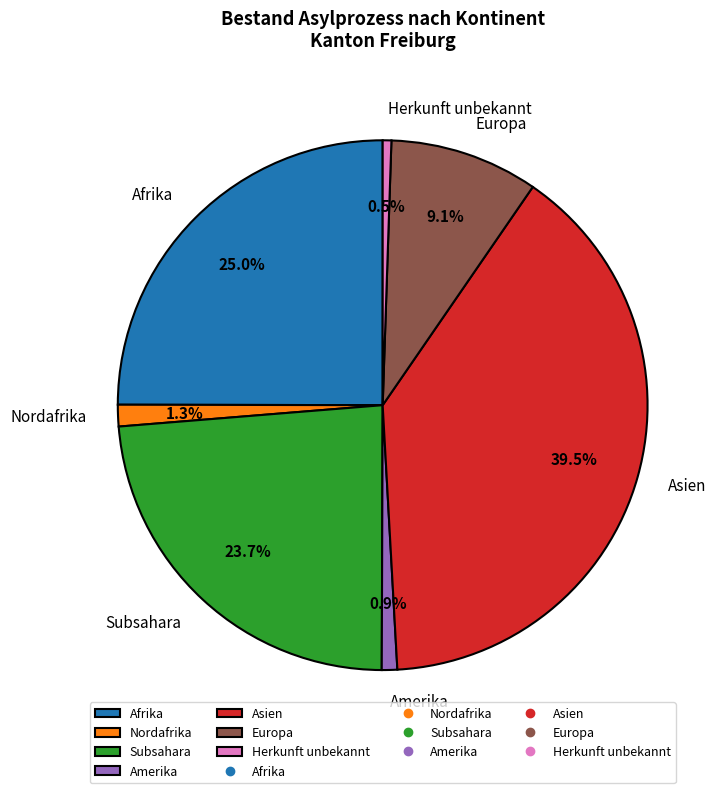

True or false: Nordafrika accounts for 1% of the total.

True